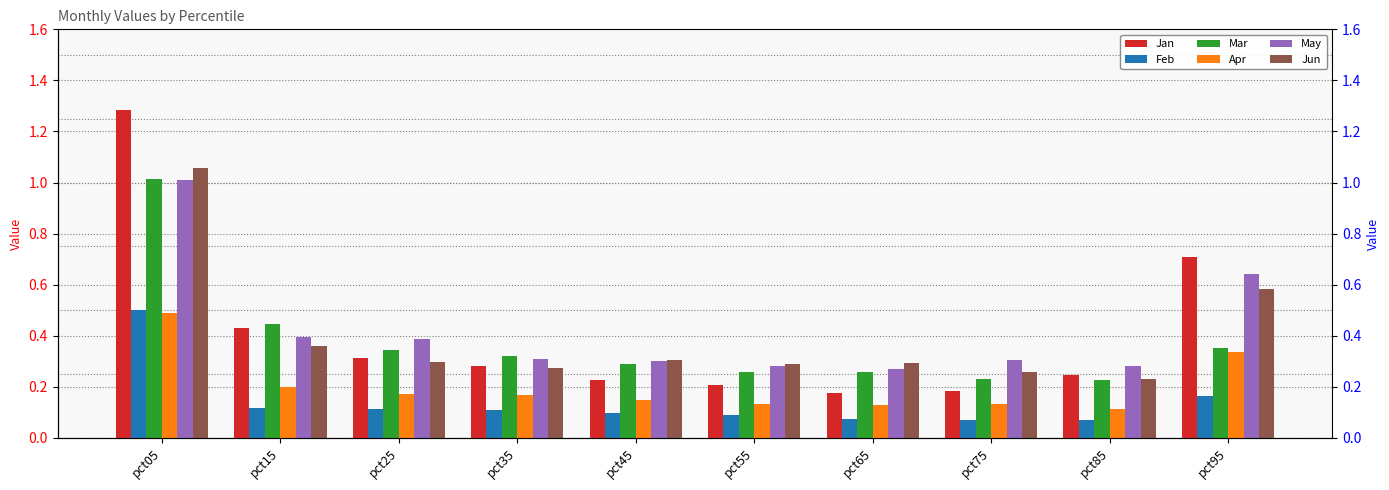

Which has a higher value, pct25 or pct95?

pct95